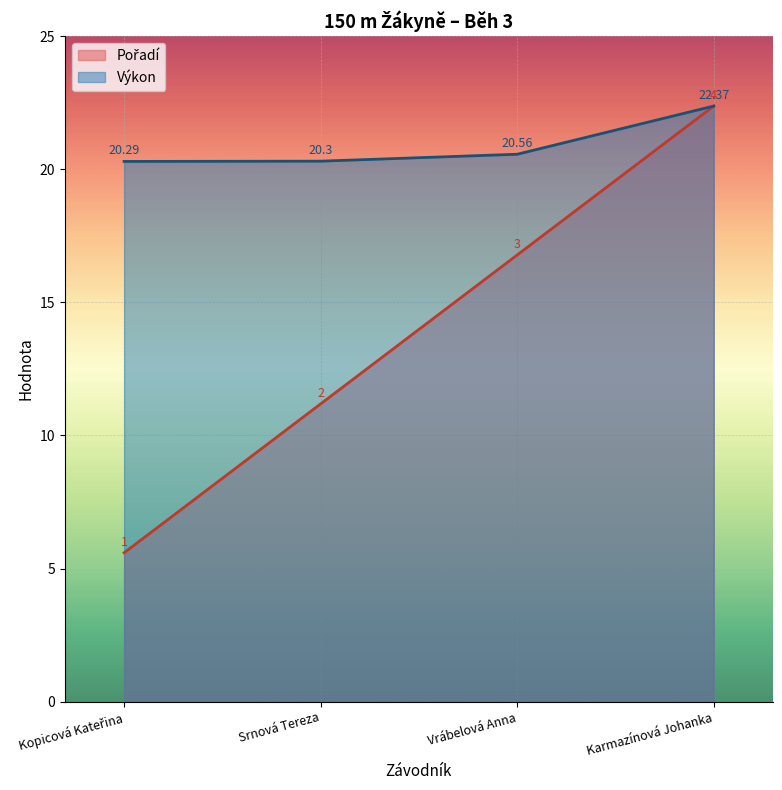

True or false: Pořadí has more than 2 points higher than both neighbors.

False